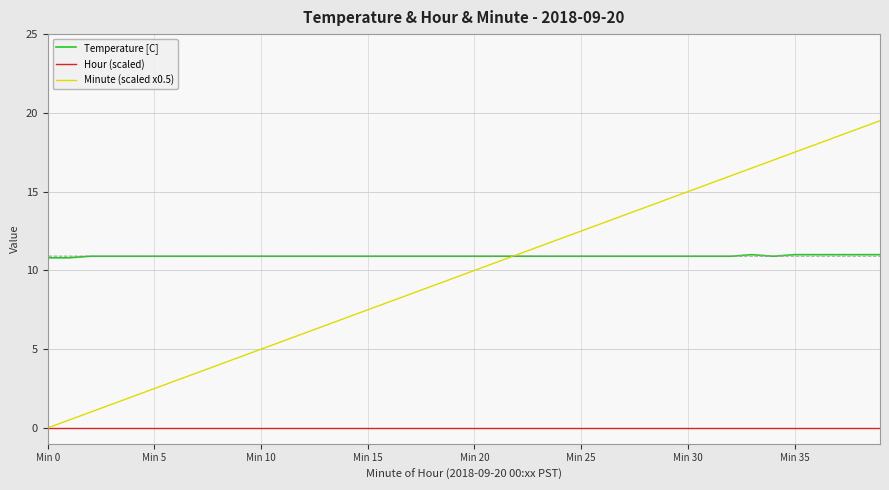

True or false: Temperature [C] and Hour (scaled) intersect in this chart.

False